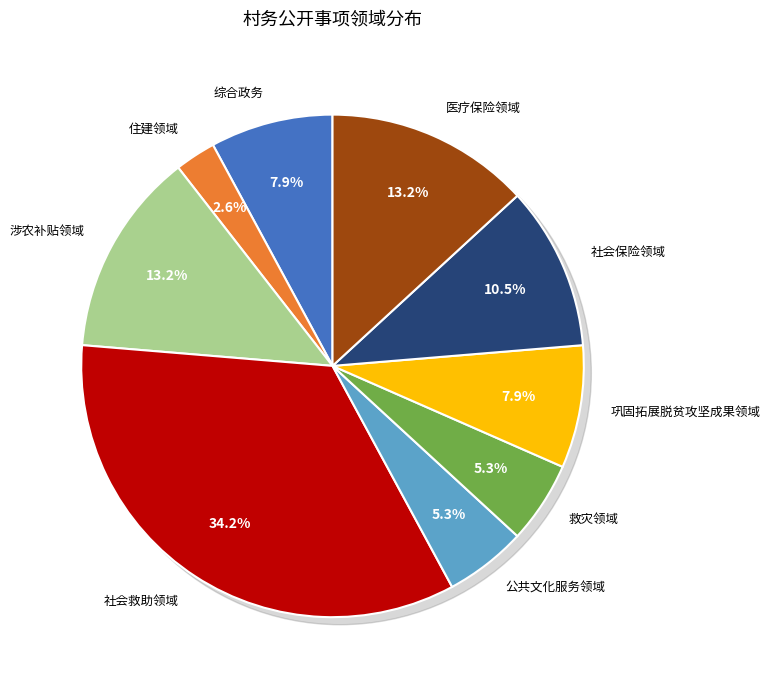

Between 综合政务 and 救灾领域, which is larger?

综合政务